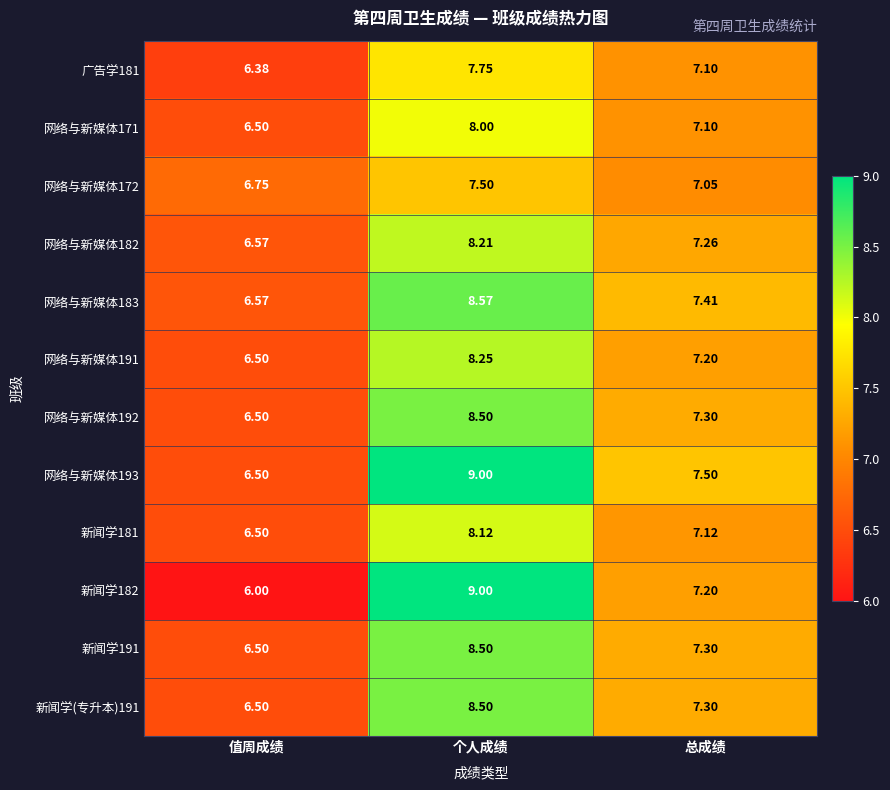

At which category is the sum across all series the highest?

个人成绩